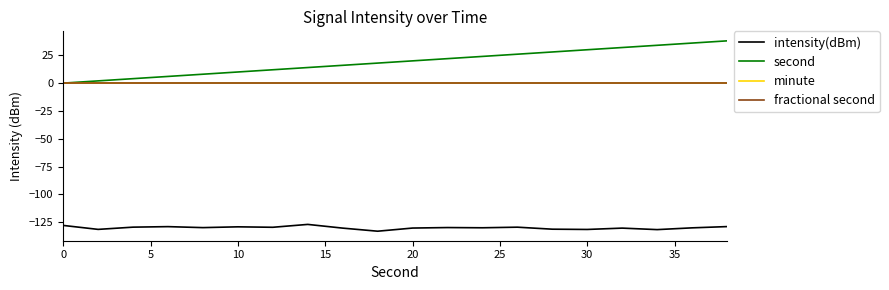

What is the minimum value shown in the chart?

-133.2